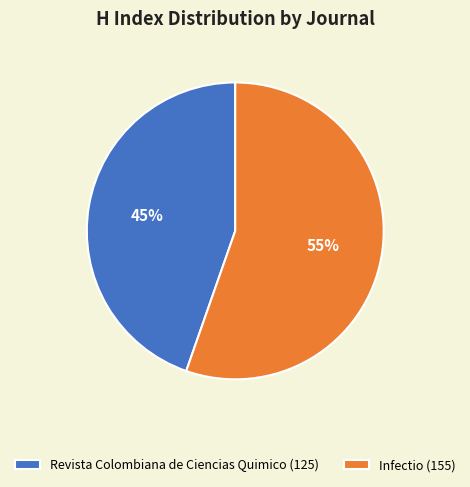

To the nearest percent, what is the combined percentage of Revista Colombiana de Ciencias Quimico (125) and Infectio (155)?

100%